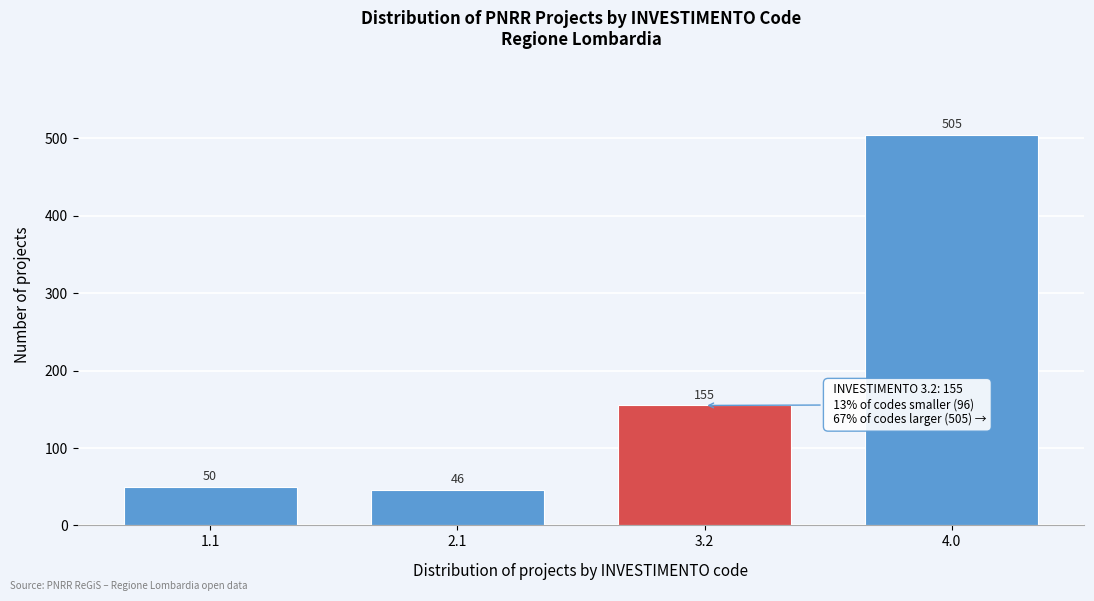

Reading right to left, what are all the values shown in this chart?

4.0=505	3.2=155	2.1=46	1.1=50